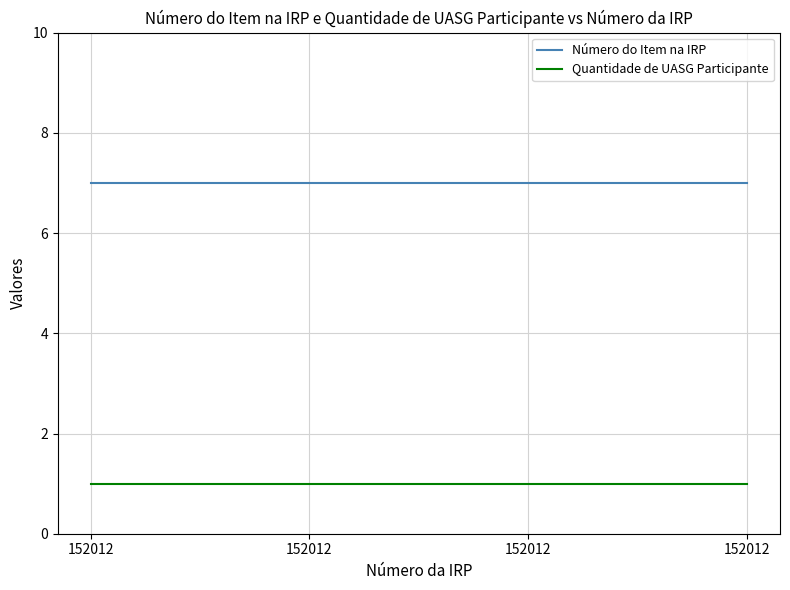

Rank the categories by Número do Item na IRP value from highest to lowest.

152012, 152012, 152012, 152012